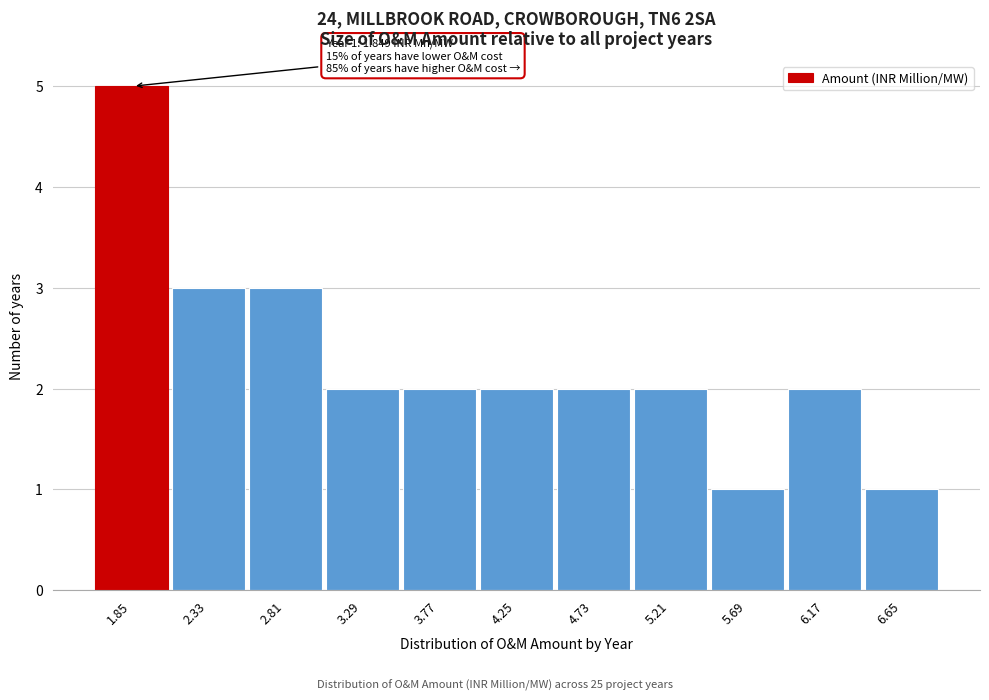

Reading left to right, transcribe all the data shown in this chart.

1.85=5	2.33=3	2.81=3	3.29=2	3.77=2	4.25=2	4.73=2	5.21=2	5.69=1	6.17=2	6.65=1